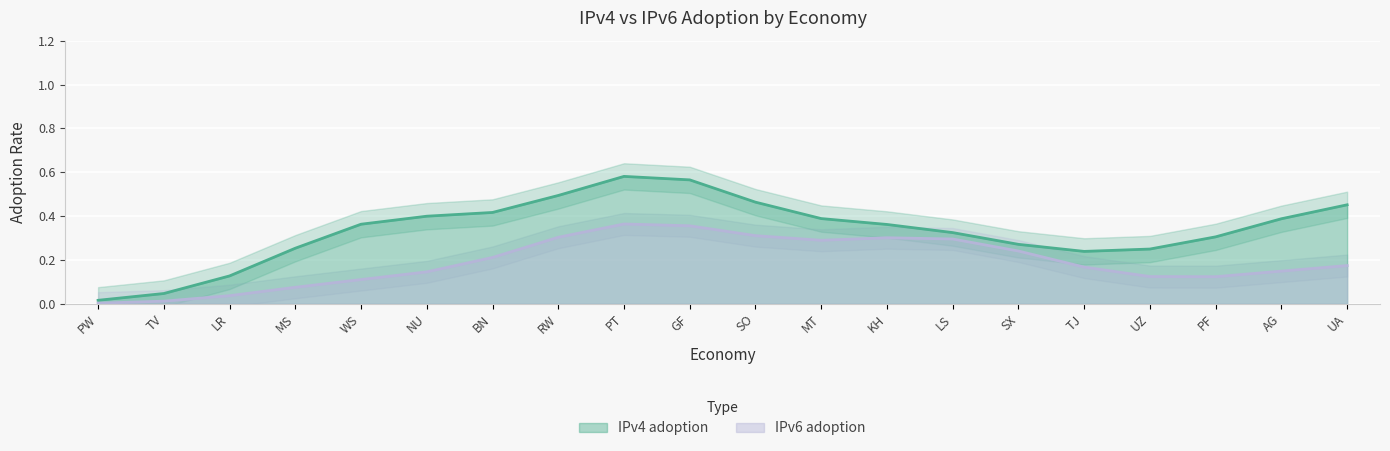

At which label does IPv4 adoption reach its minimum?

PW